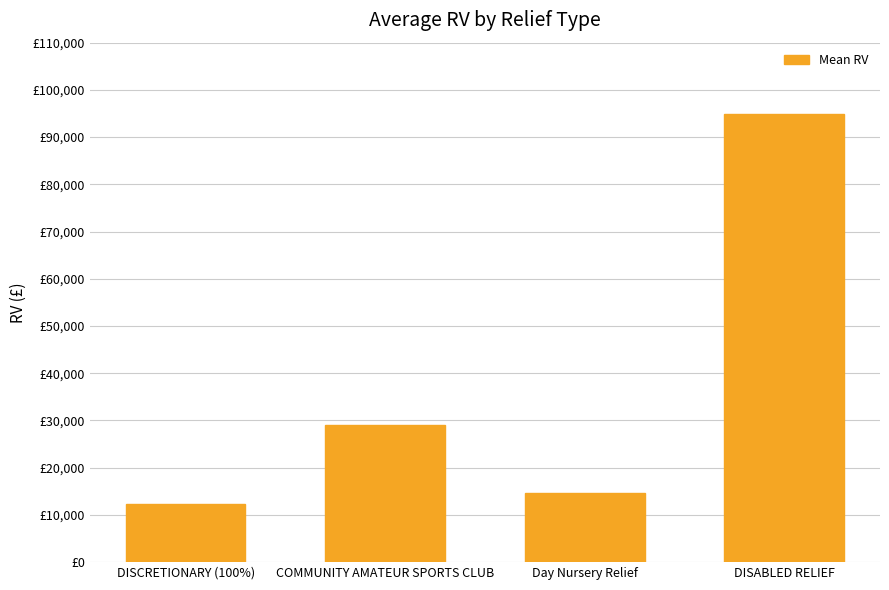

Approximately how many times larger is the value at DISABLED RELIEF compared to DISCRETIONARY (100%)?

7.8